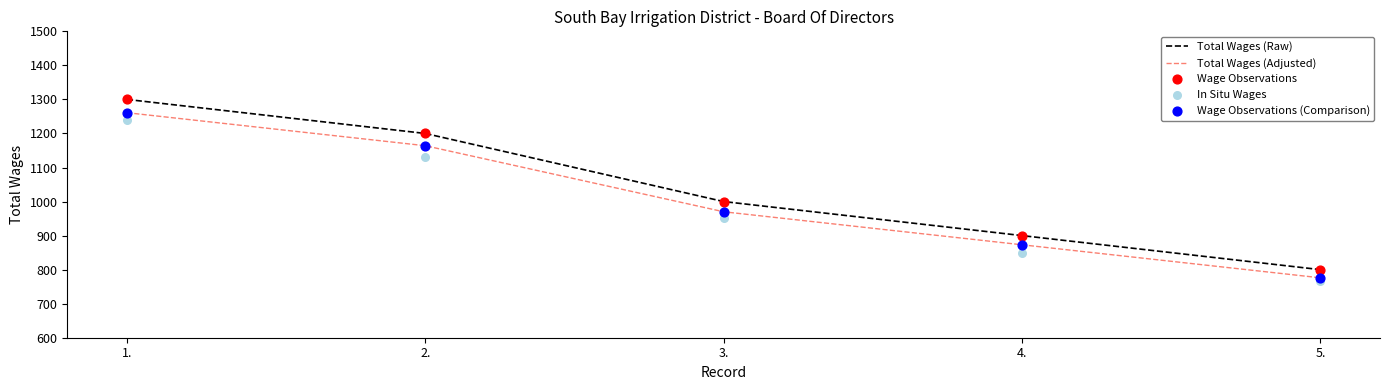

Which series has the largest Y range (max minus min)?

Total Wages (Raw)